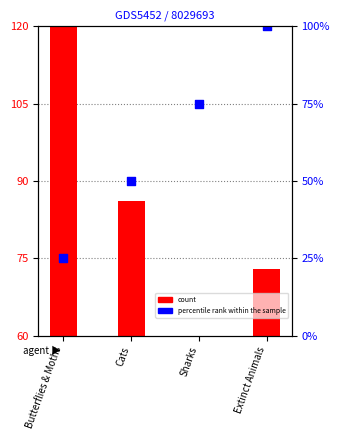

What is the total value across all series at Sharks?

105.0